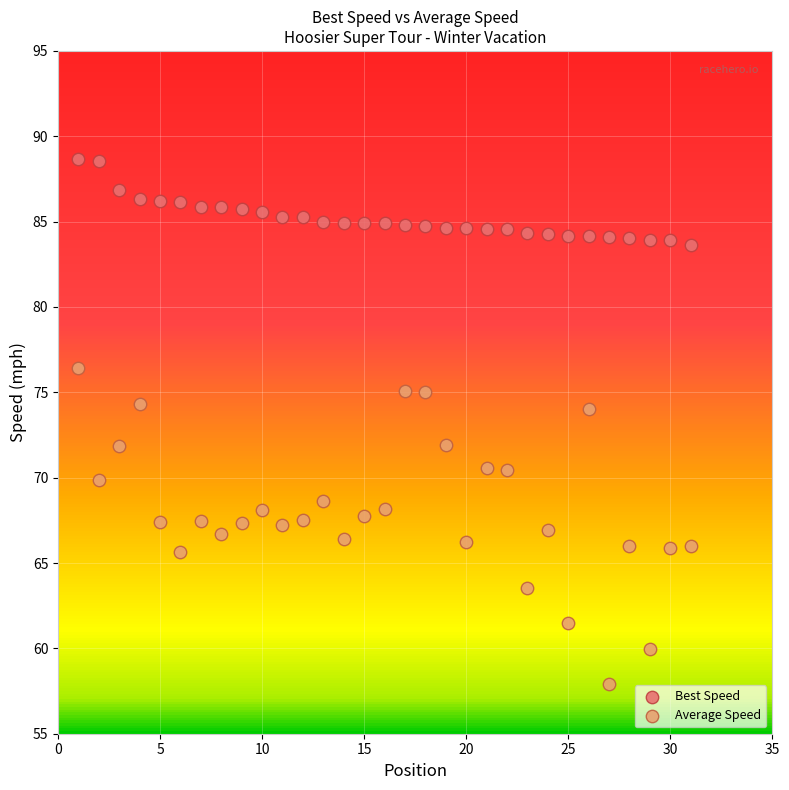

Which series contains the lowest Y value?

Average Speed